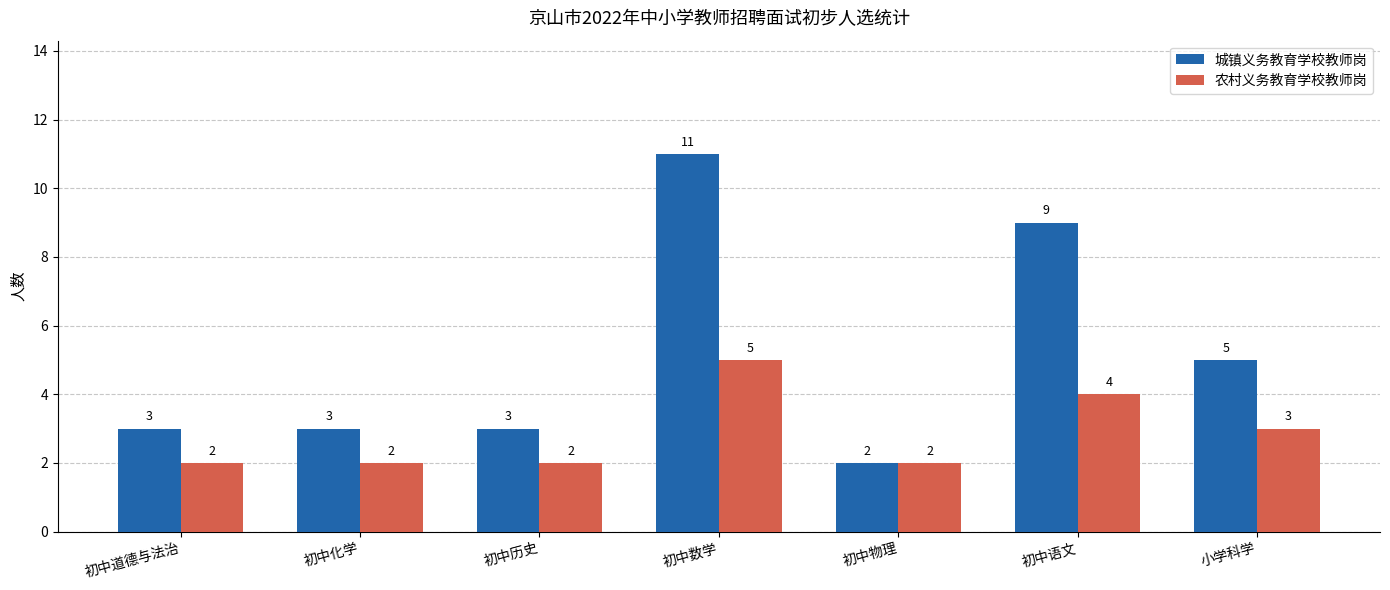

What is the approximate value of 城镇义务教育学校教师岗 at 初中历史?

3